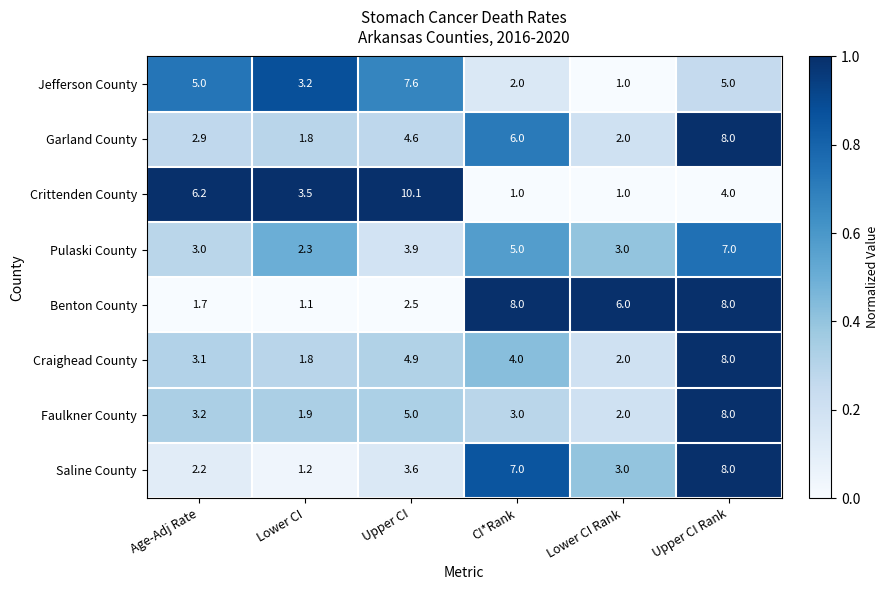

Which series has the largest total across all categories?

Benton County